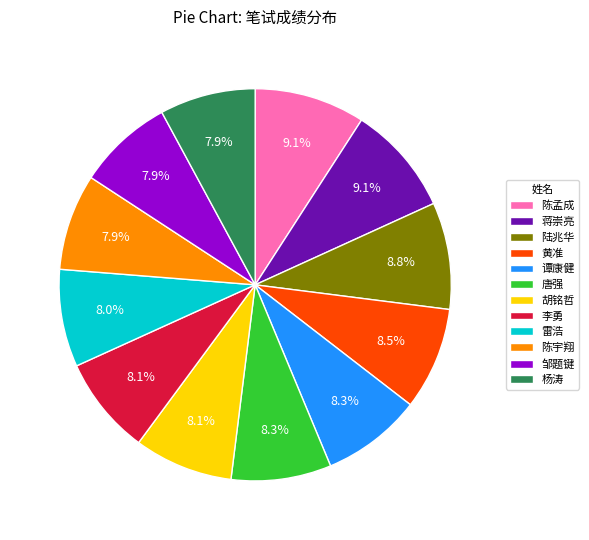

Approximately how many times larger is the value at 陈孟成 compared to 唐强?

1.1